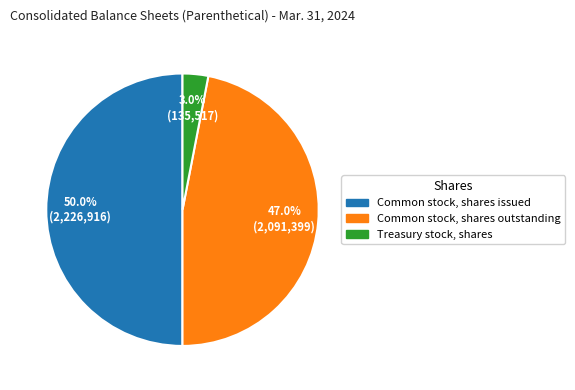

Which category has the biggest portion of the pie?

Common stock, shares issued